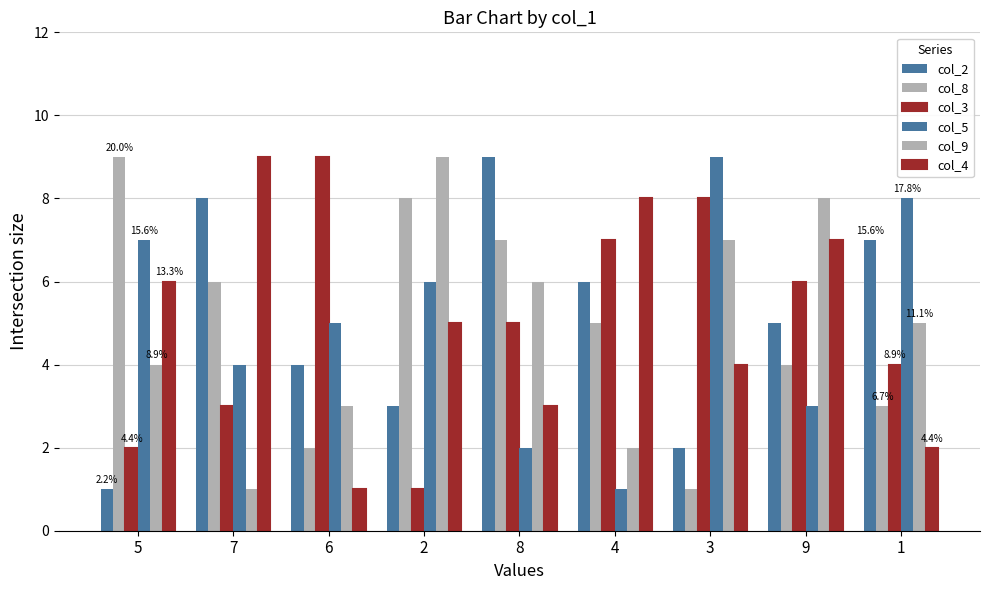

Between 9 and 3, which is larger?

9